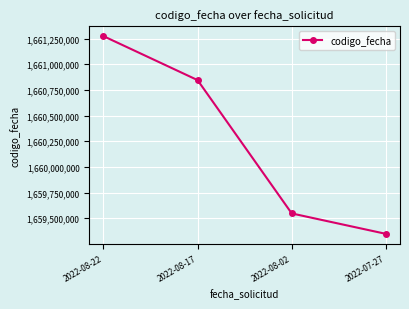

What position from the left is 2022-08-02?

3